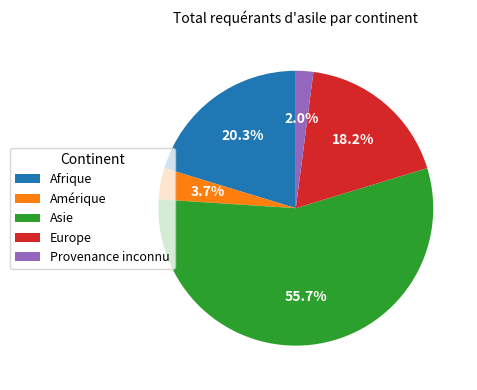

How many segments does this pie chart have?

5